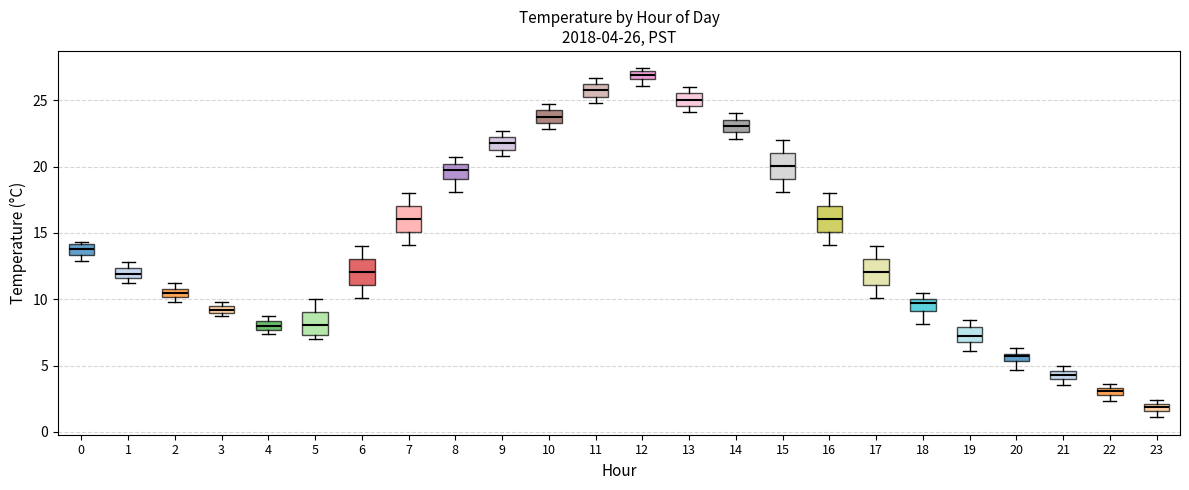

Which box has the highest median line?

12